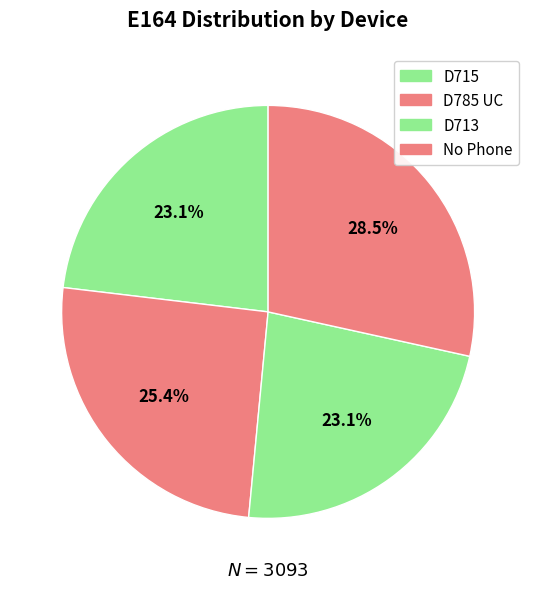

True or false: D715 accounts for 32% of the total.

False